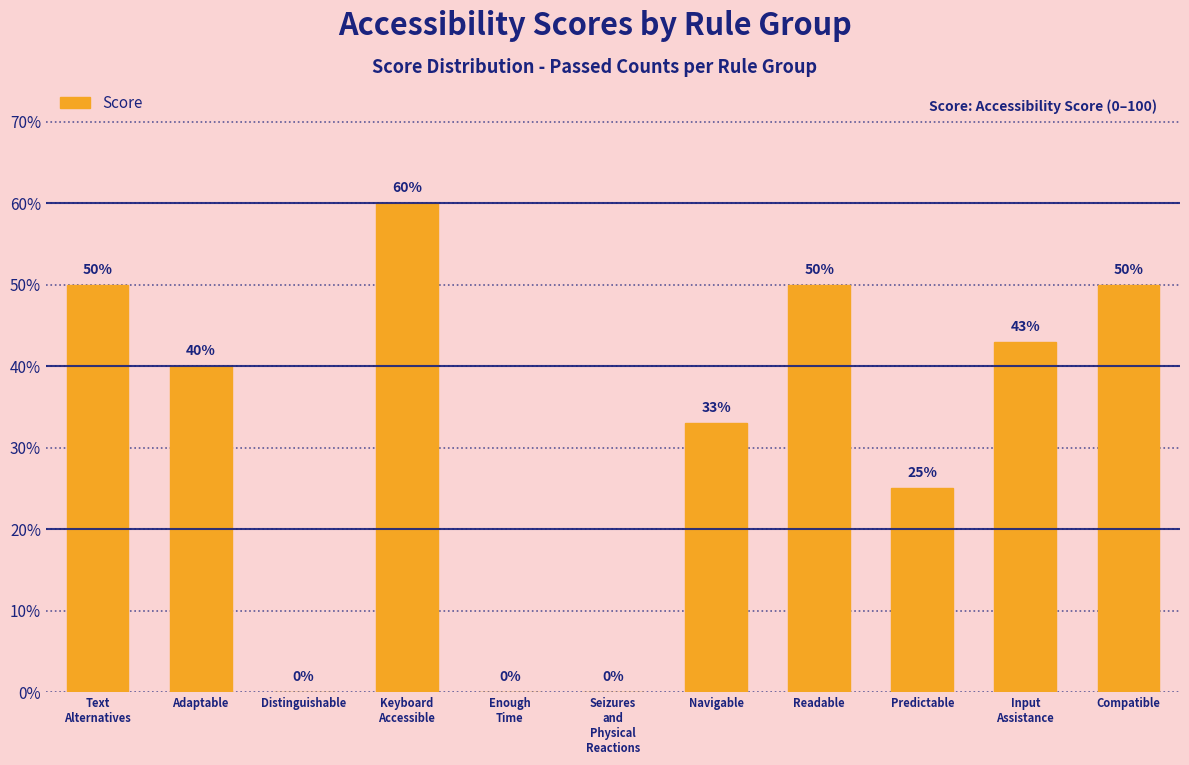

What is the sum of all values?

351